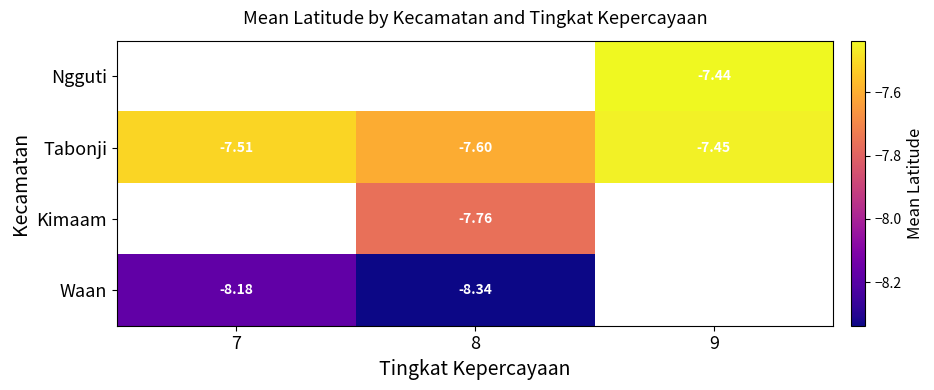

Is the value of Waan at 7 greater than the value of Ngguti at 9?

No